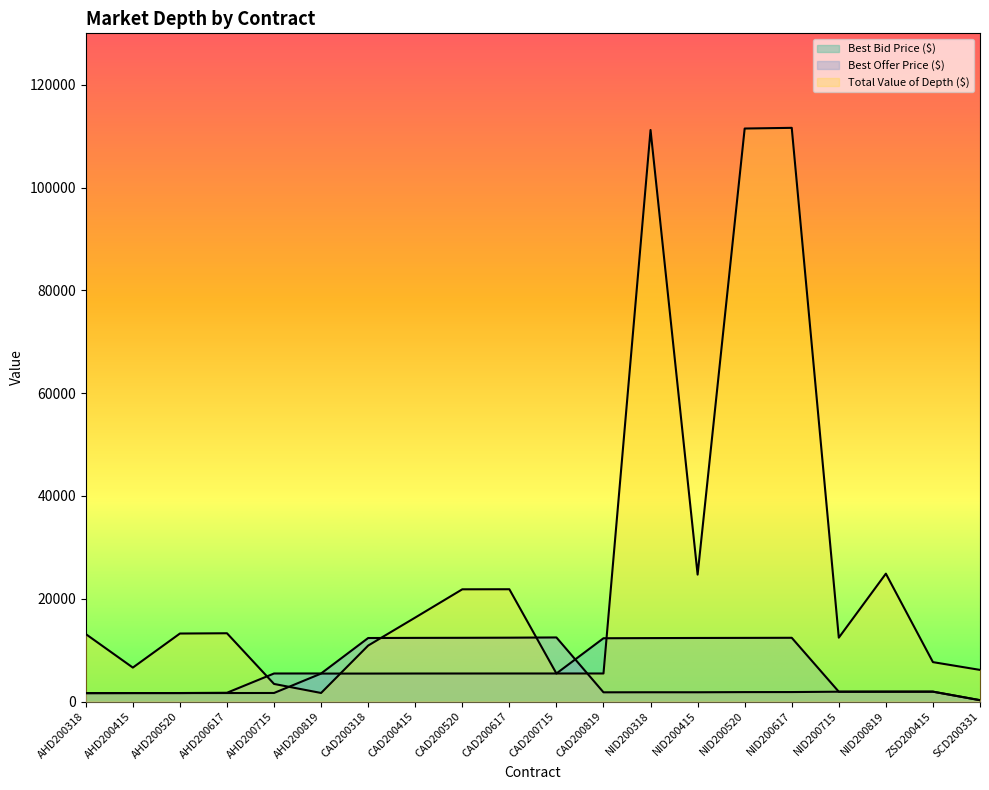

How many categories are shown in the chart?

20